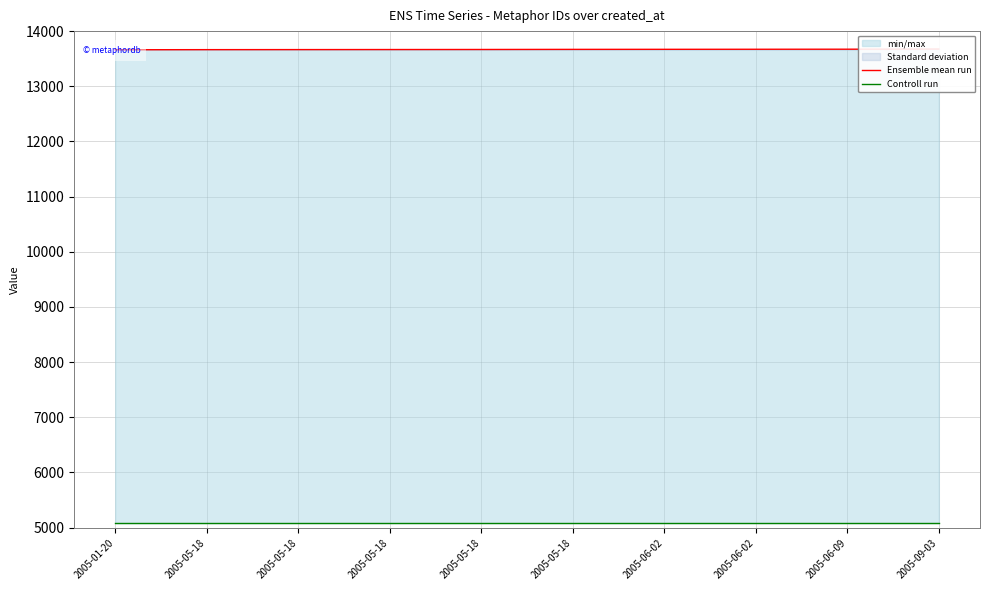

True or false: Controll run and Ensemble mean run intersect in this chart.

False